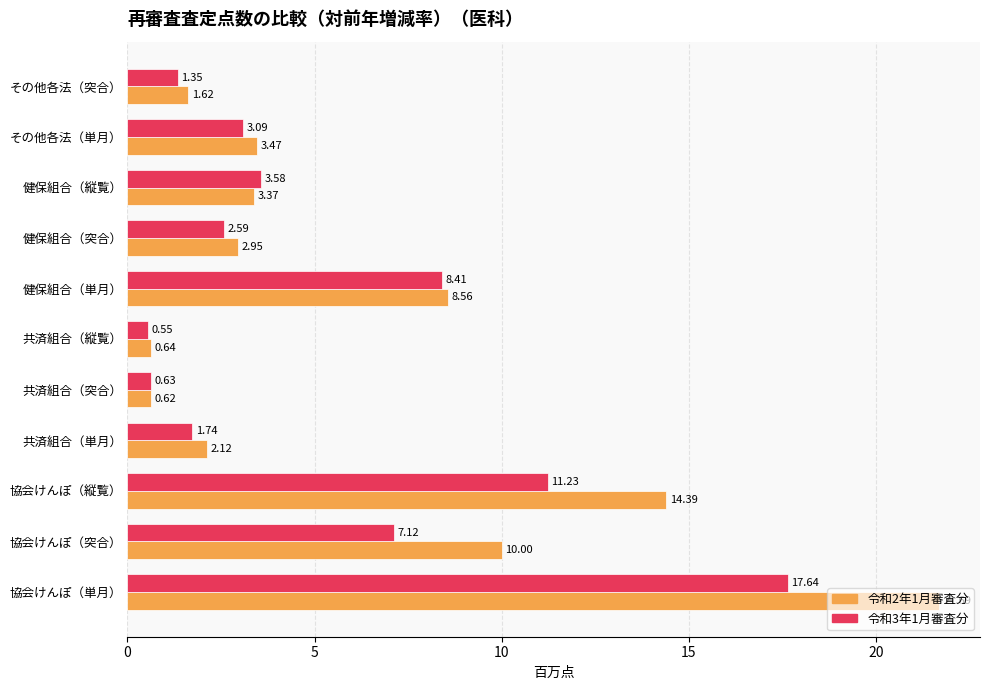

Which series has the largest range (max minus min)?

令和2年1月審査分